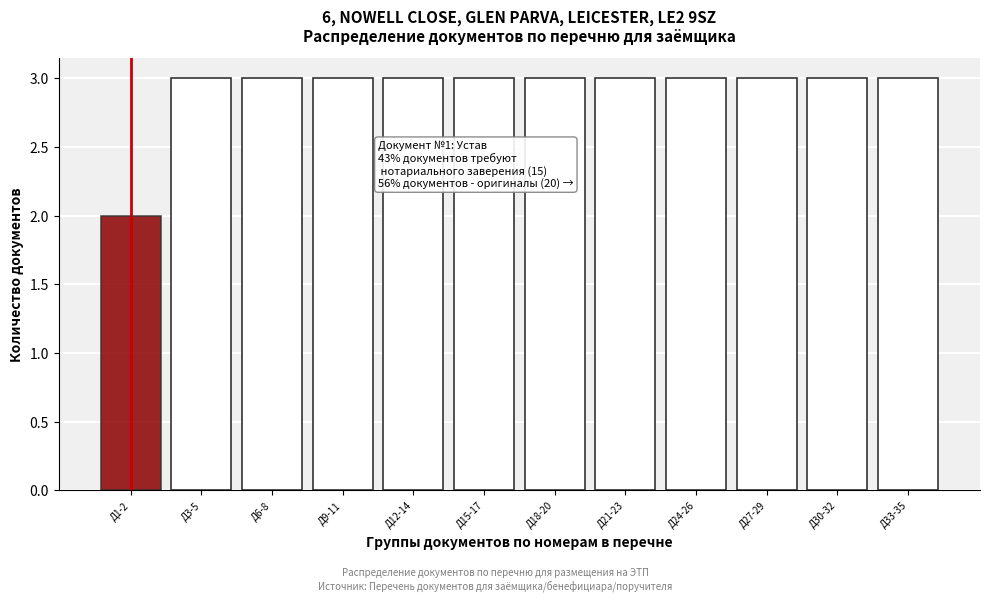

Reading left to right, extract all data points from this chart.

2	3	3	3	3	3	3	3	3	3	3	3